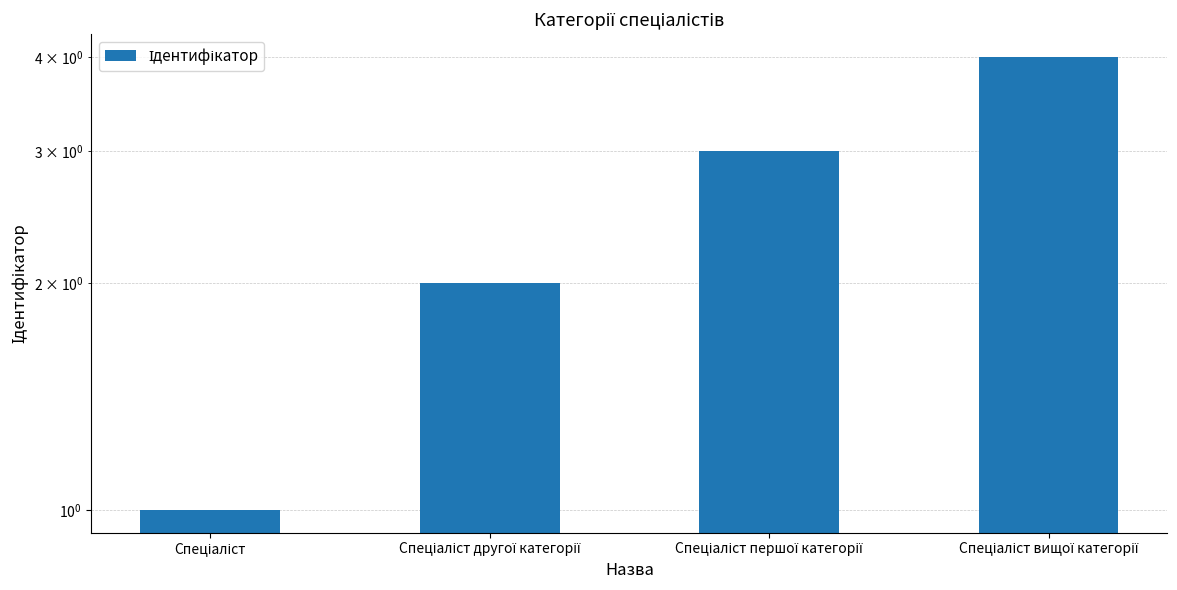

What is the average value?

2